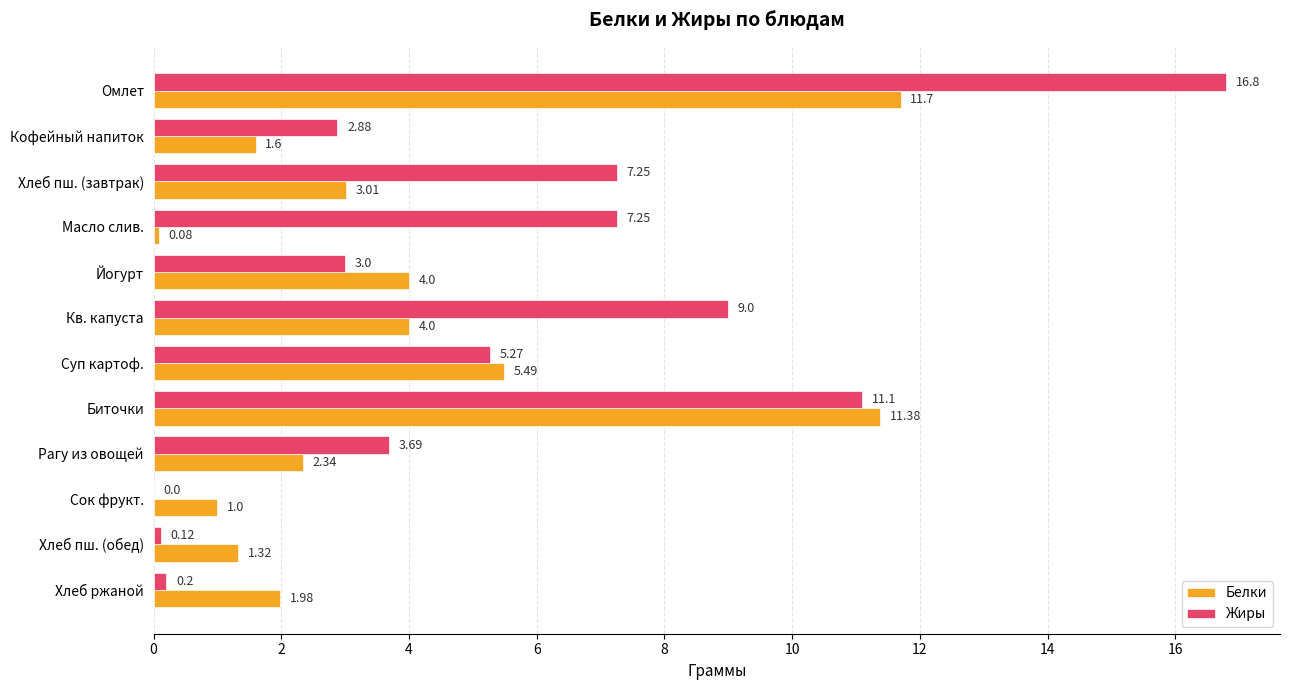

What are all the series names shown in the legend?

Белки, Жиры